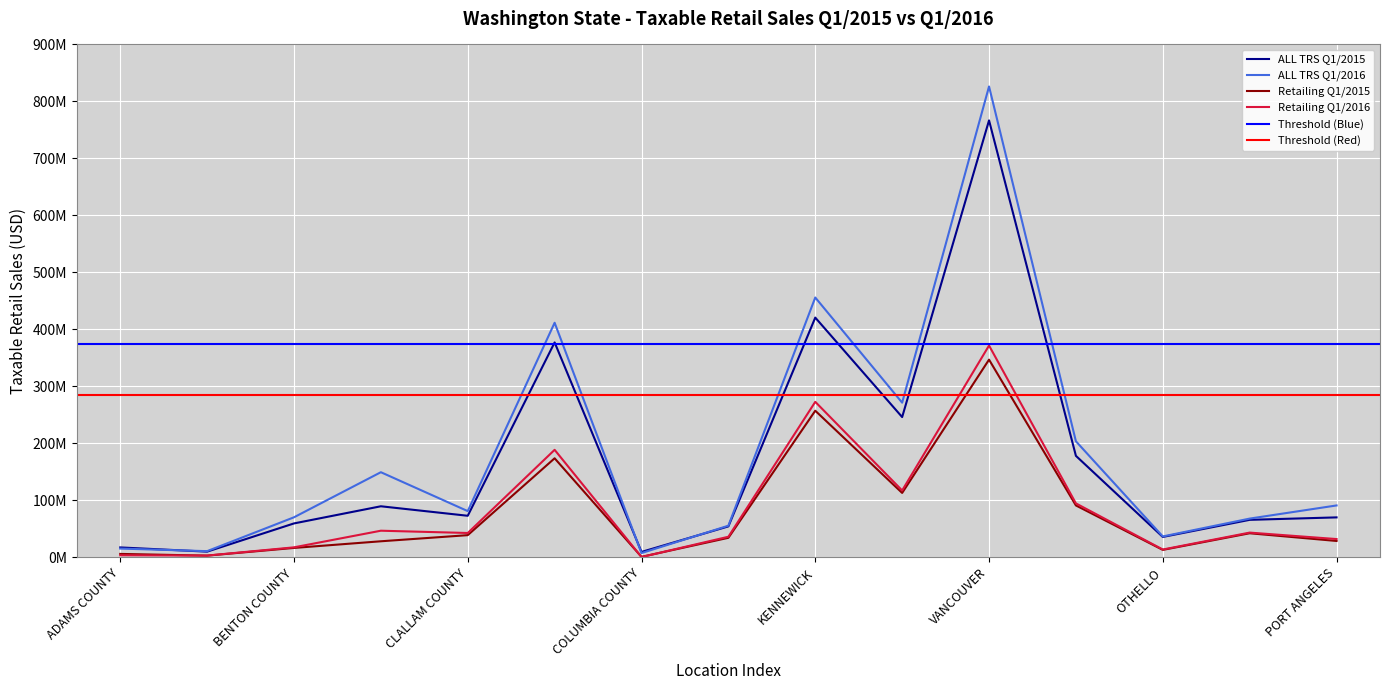

Is this an area chart (filled region under the line)?

No